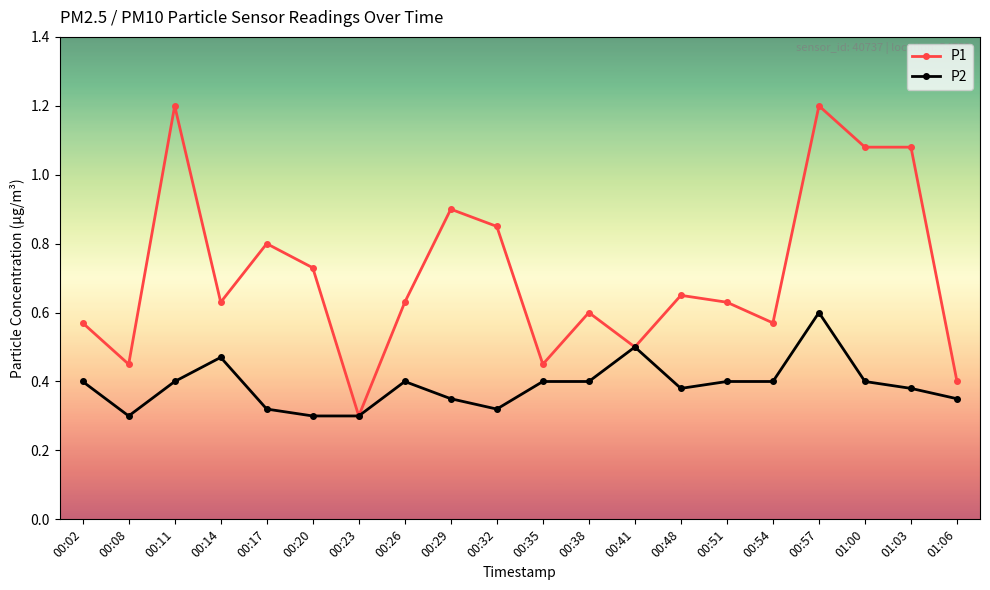

Which category has the highest value in the P2 series?

00:57